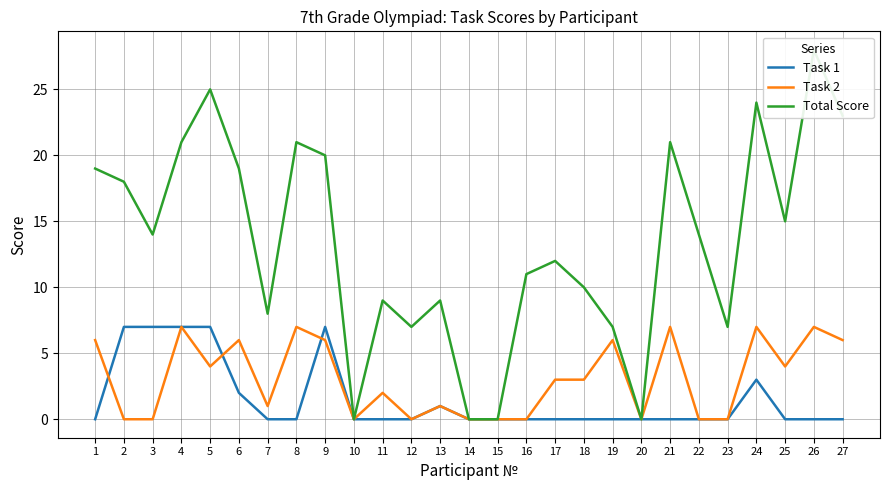

True or false: Total Score and Task 2 intersect in this chart.

False